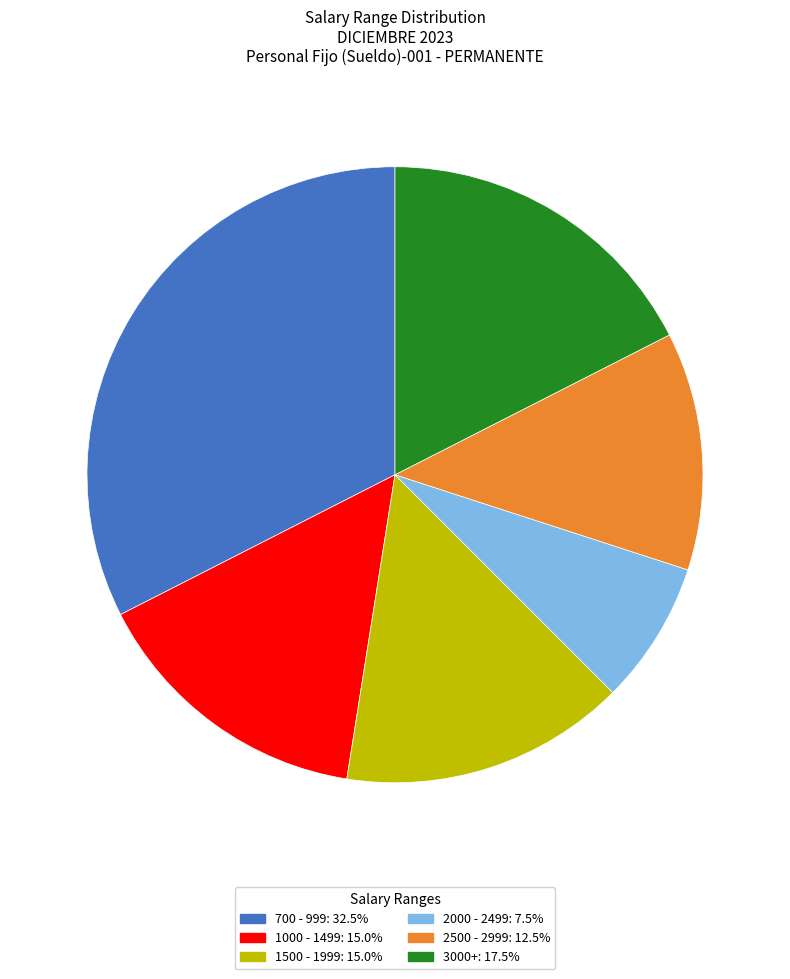

Approximately how many times larger is the value at 3000+: 17.5% compared to 700 - 999: 32.5%?

0.5